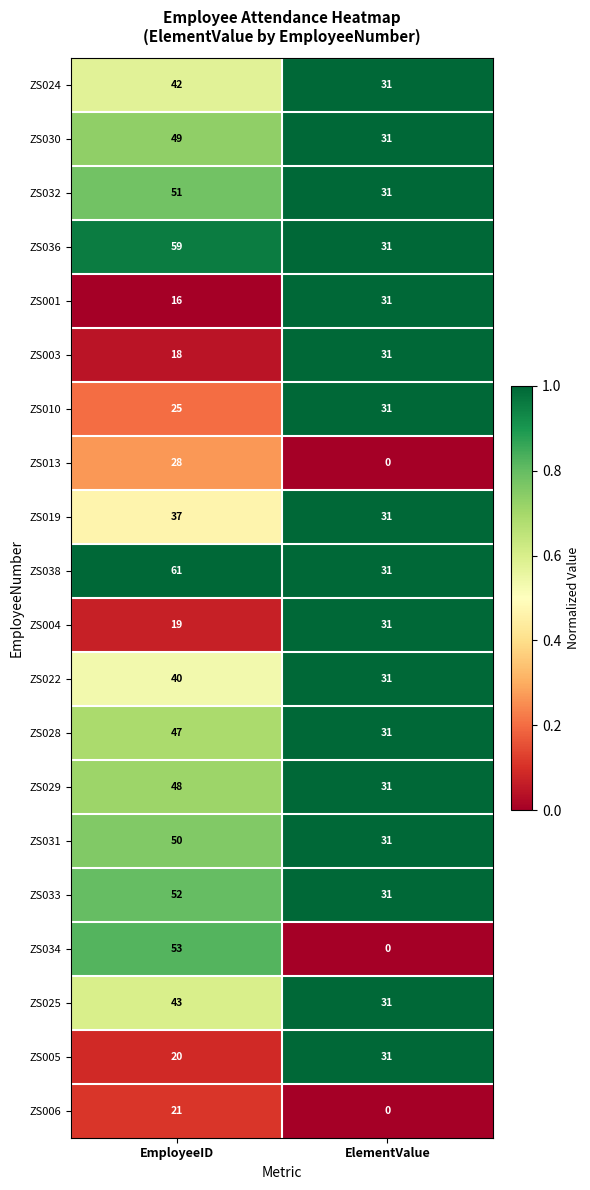

True or false: ZS028 has a value of 31 at ElementValue.

True